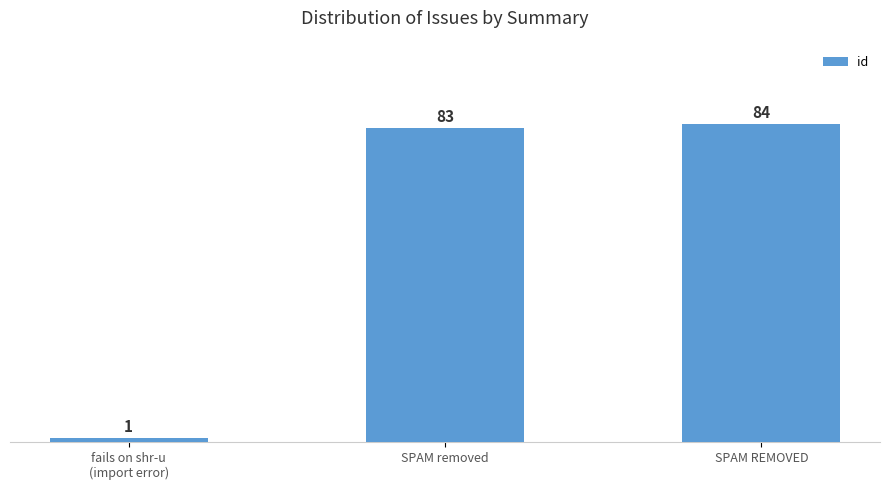

Does the chart contain any negative values?

No